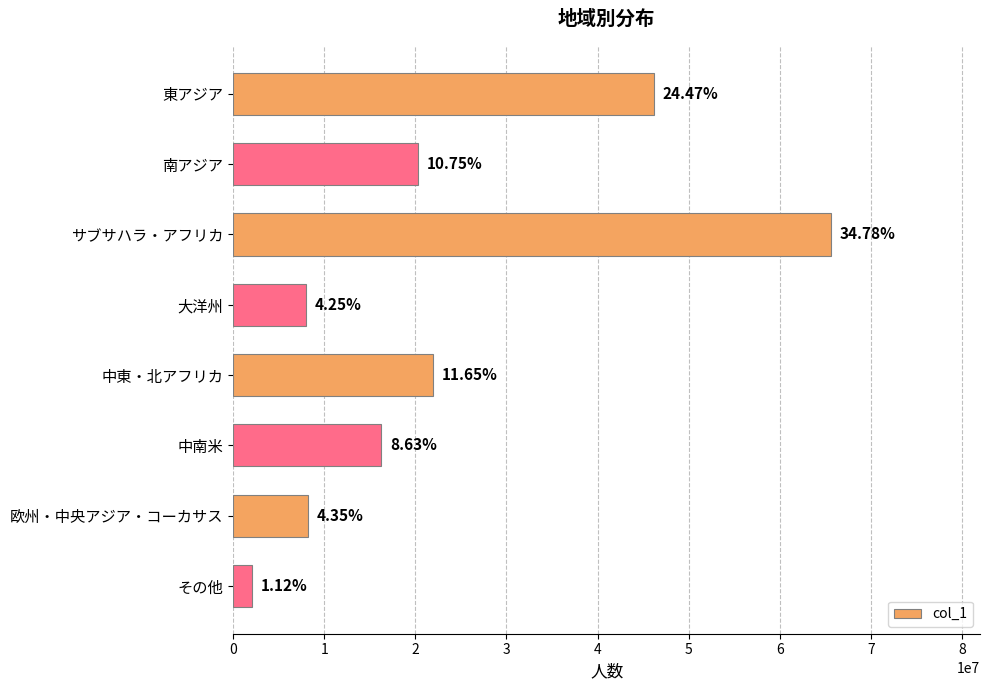

What is the difference between the maximum and minimum values?

63477786